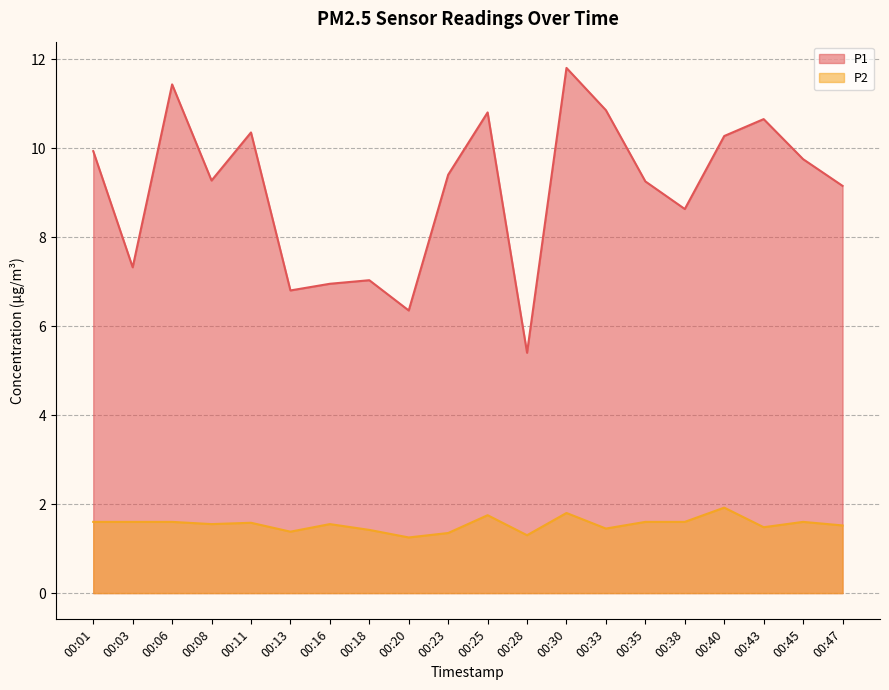

True or false: P2 has more than 1 points higher than both neighbors.

True